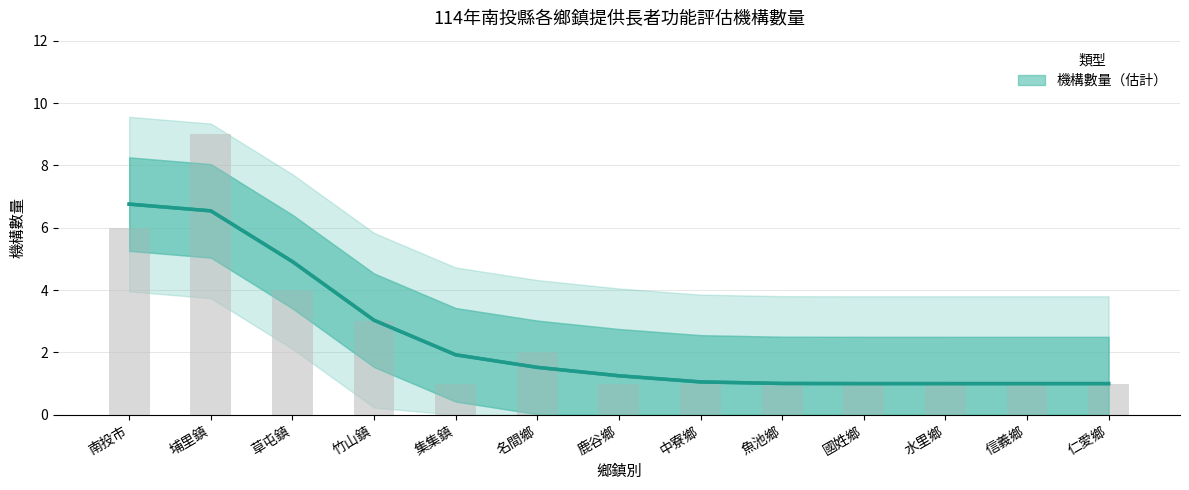

What is the greatest value displayed?

6.8